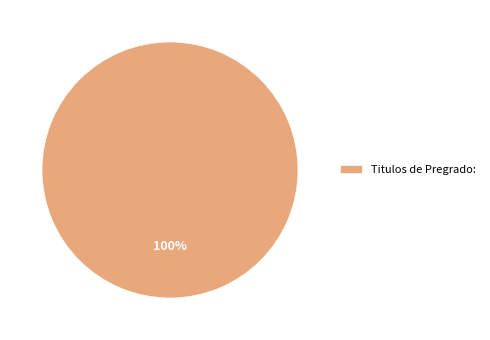

Rank the categories by value from highest to lowest.

Titulos de Pregrado: